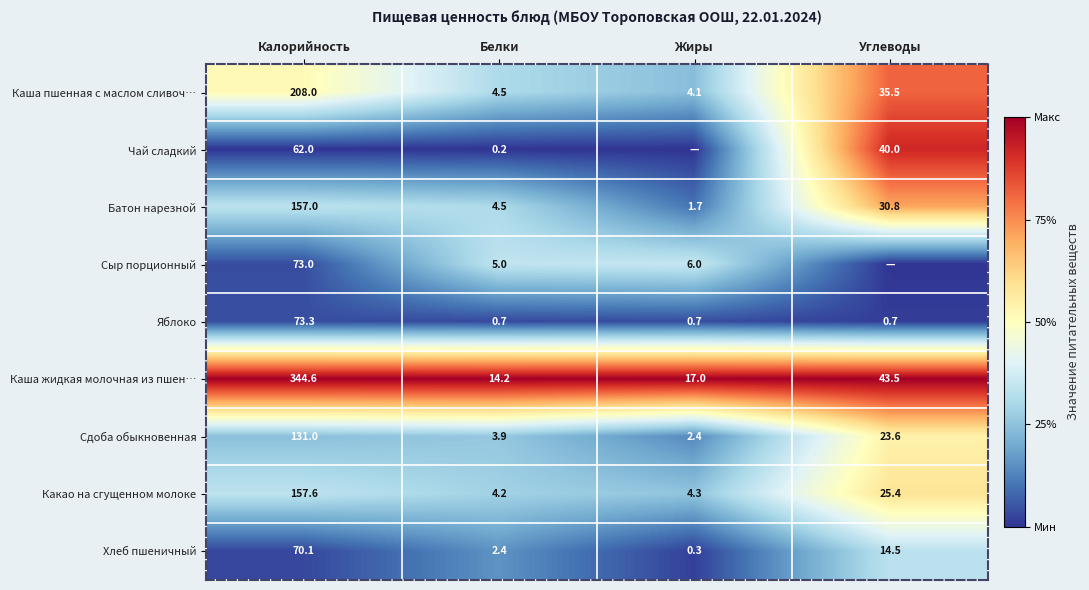

Which has a higher value, Углеводы or Жиры?

Углеводы